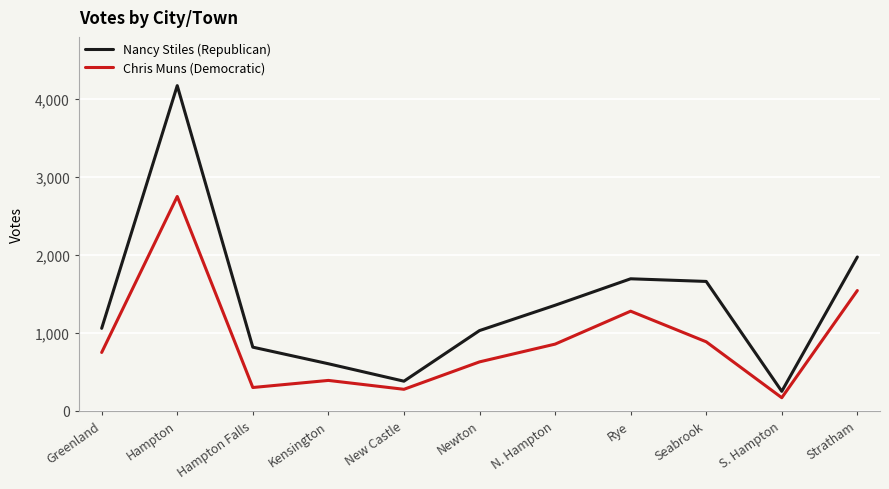

True or false: Chris Muns (Democratic) and Nancy Stiles (Republican) intersect in this chart.

False